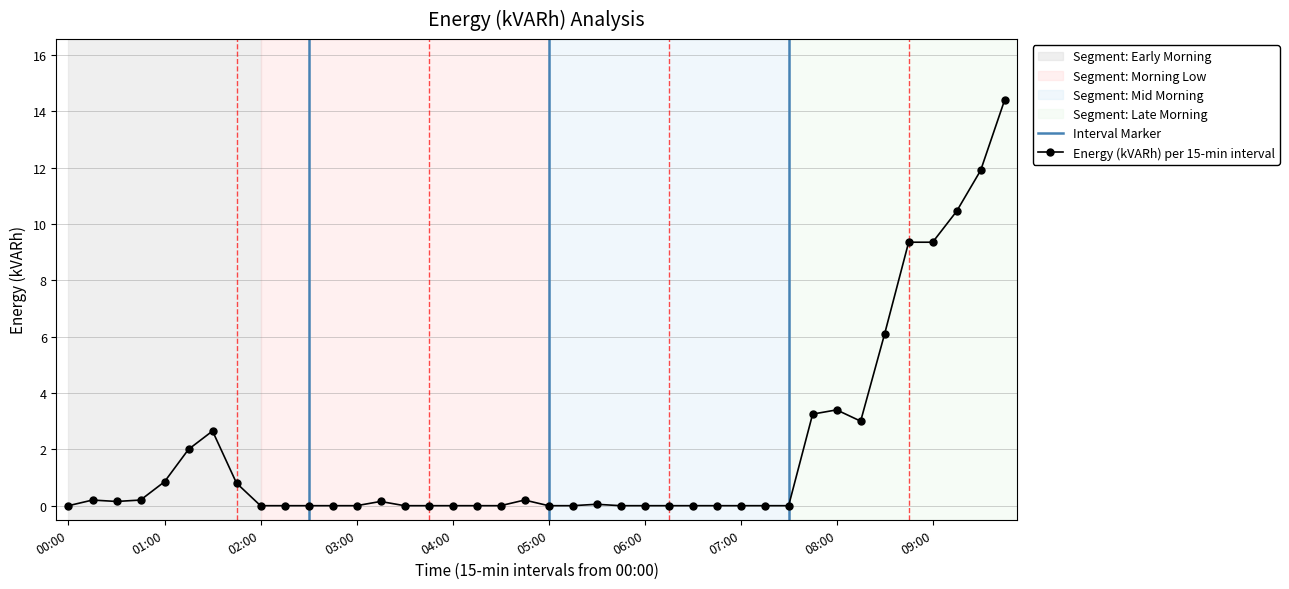

How many positive values are there?

19